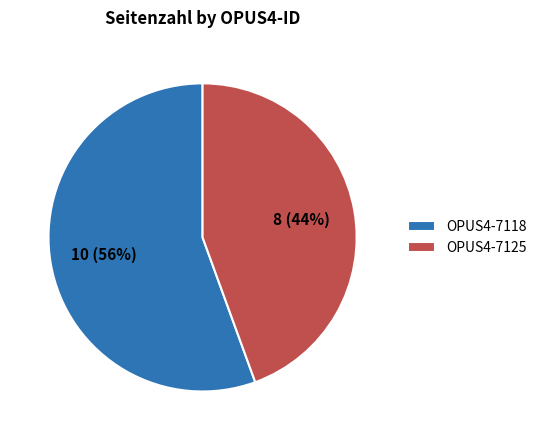

To the nearest percent, what is the combined percentage of OPUS4-7125 and OPUS4-7118?

100%